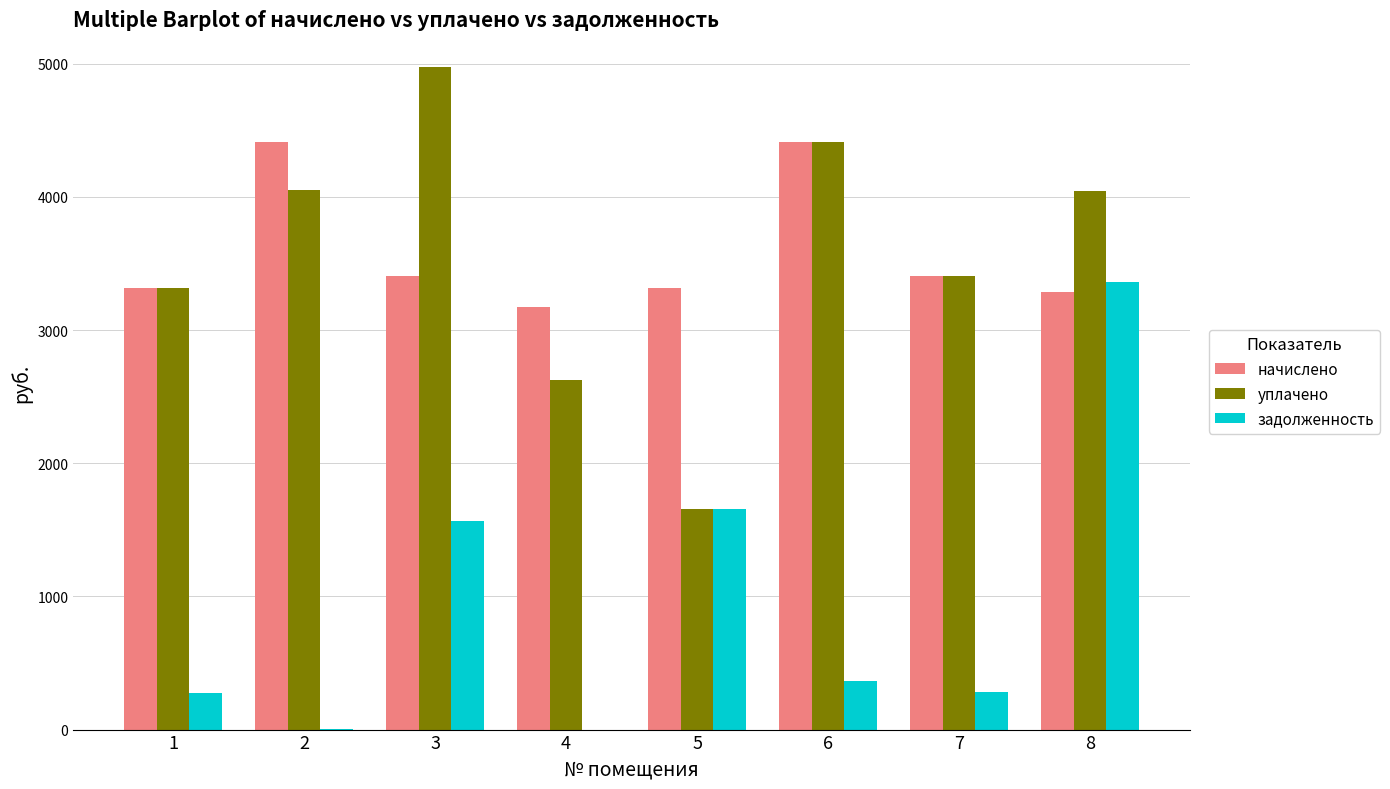

Read the задолженность value at 6.

368.0